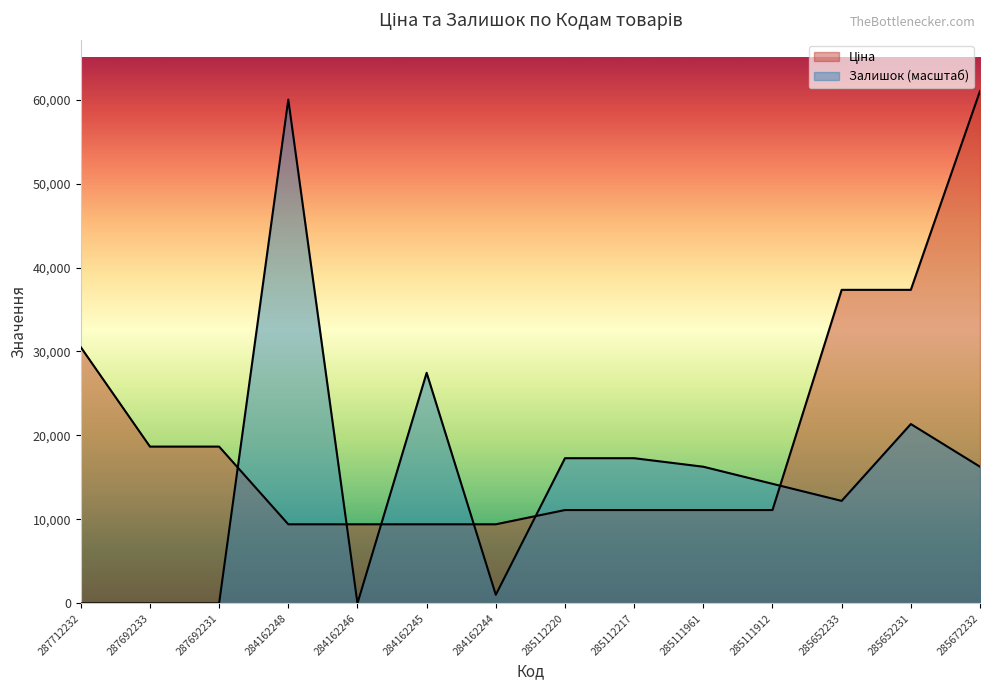

How many times do Залишок and Ціна cross each other?

6